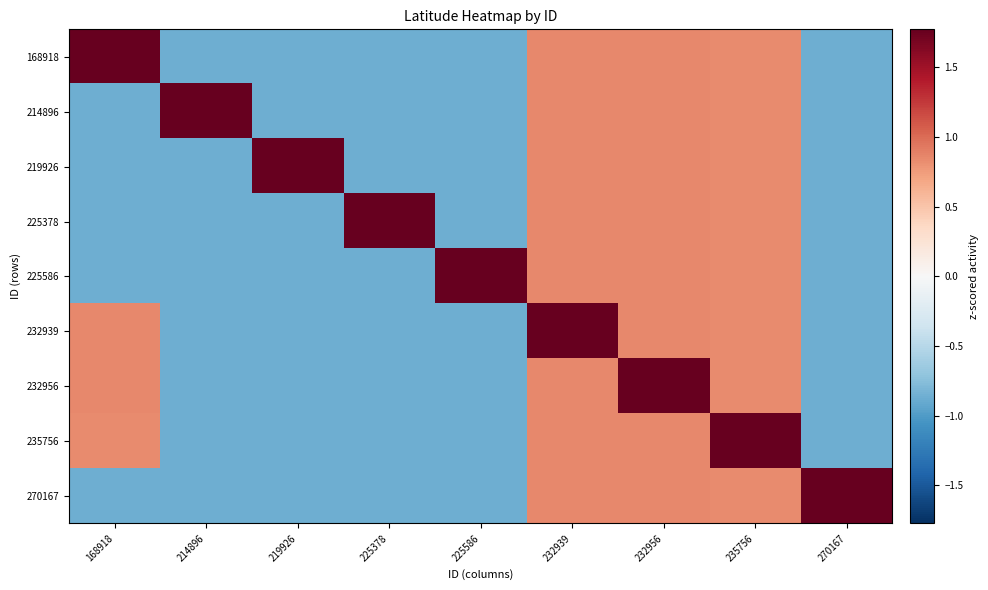

Reading right to left, transcribe all the data shown in this chart.

168918: 270167=-0.9	235756=0.8	232956=0.8	232939=0.8	225586=-0.9	225378=-0.9	219926=-0.9	214896=-0.9	168918=1.8
214896: 270167=-0.9	235756=0.8	232956=0.8	232939=0.8	225586=-0.9	225378=-0.9	219926=-0.9	214896=1.8	168918=-0.9
219926: 270167=-0.9	235756=0.8	232956=0.8	232939=0.8	225586=-0.9	225378=-0.9	219926=1.8	214896=-0.9	168918=-0.9
225378: 270167=-0.9	235756=0.8	232956=0.8	232939=0.8	225586=-0.9	225378=1.8	219926=-0.9	214896=-0.9	168918=-0.9
225586: 270167=-0.9	235756=0.8	232956=0.8	232939=0.8	225586=1.8	225378=-0.9	219926=-0.9	214896=-0.9	168918=-0.9
232939: 270167=-0.9	235756=0.8	232956=0.8	232939=1.8	225586=-0.9	225378=-0.9	219926=-0.9	214896=-0.9	168918=0.8
232956: 270167=-0.9	235756=0.8	232956=1.8	232939=0.8	225586=-0.9	225378=-0.9	219926=-0.9	214896=-0.9	168918=0.8
235756: 270167=-0.9	235756=1.8	232956=0.8	232939=0.8	225586=-0.9	225378=-0.9	219926=-0.9	214896=-0.9	168918=0.8
270167: 270167=1.8	235756=0.8	232956=0.8	232939=0.8	225586=-0.9	225378=-0.9	219926=-0.9	214896=-0.9	168918=-0.9